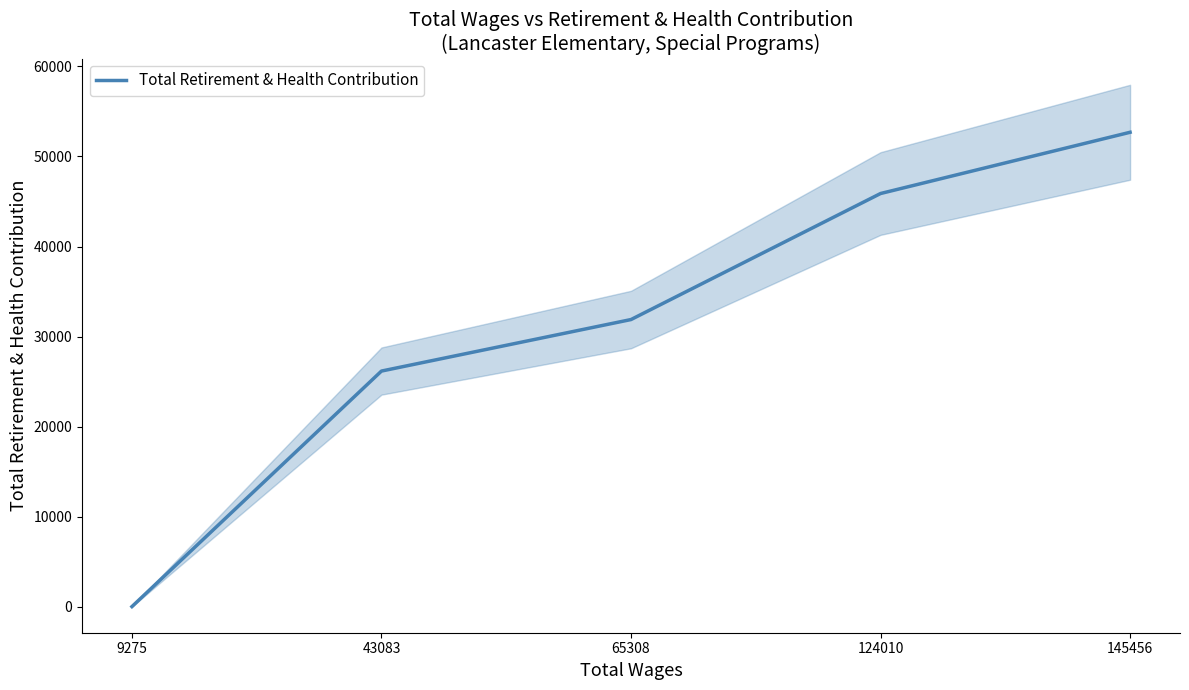

The value at 145456 is 17816. True or false?

False